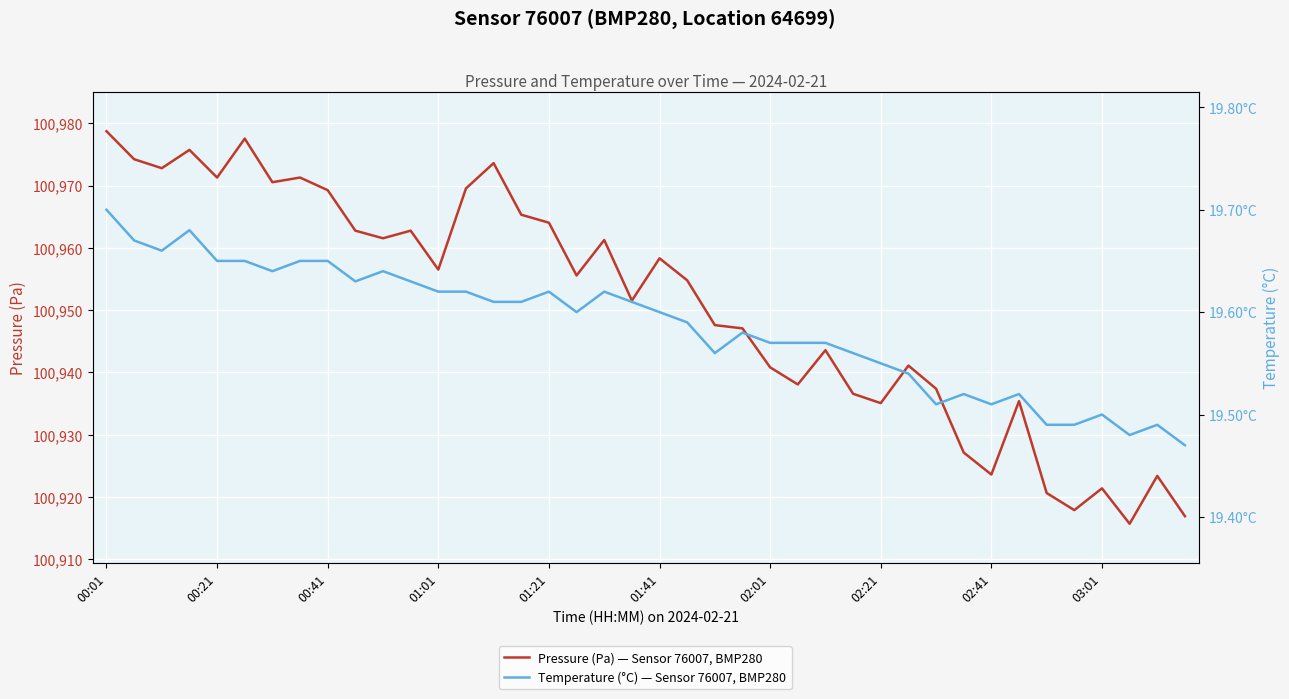

How many distinct data groups are displayed?

2